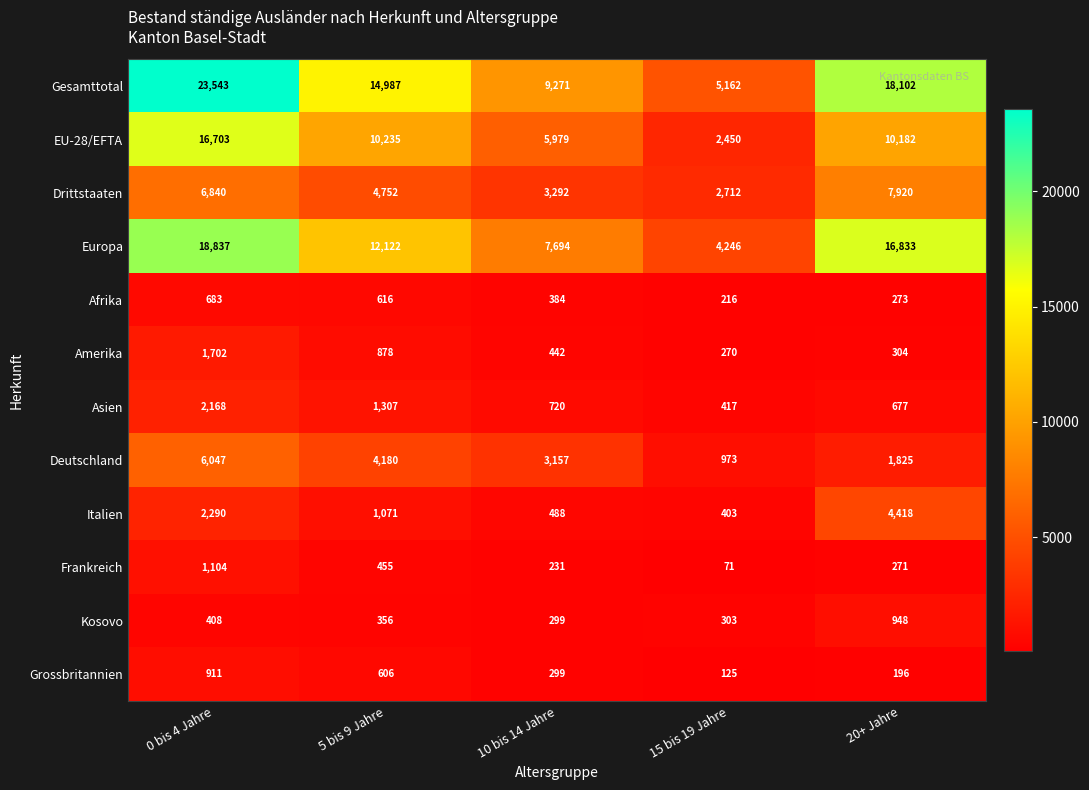

Which series has the largest total across all categories?

Gesamttotal